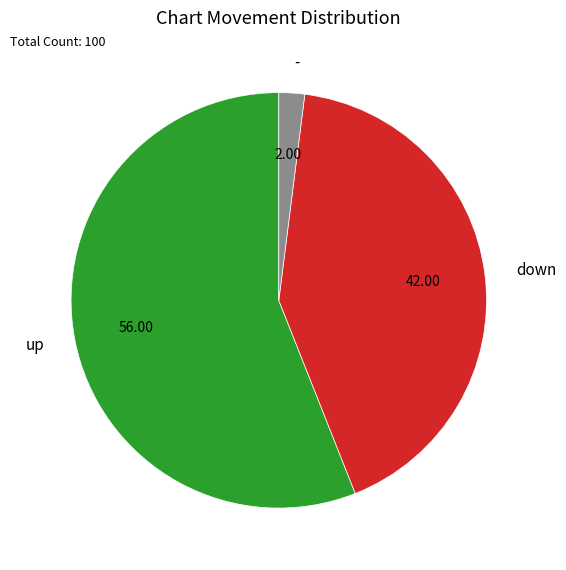

What is the ratio of the value at up to the value at -?

28.0